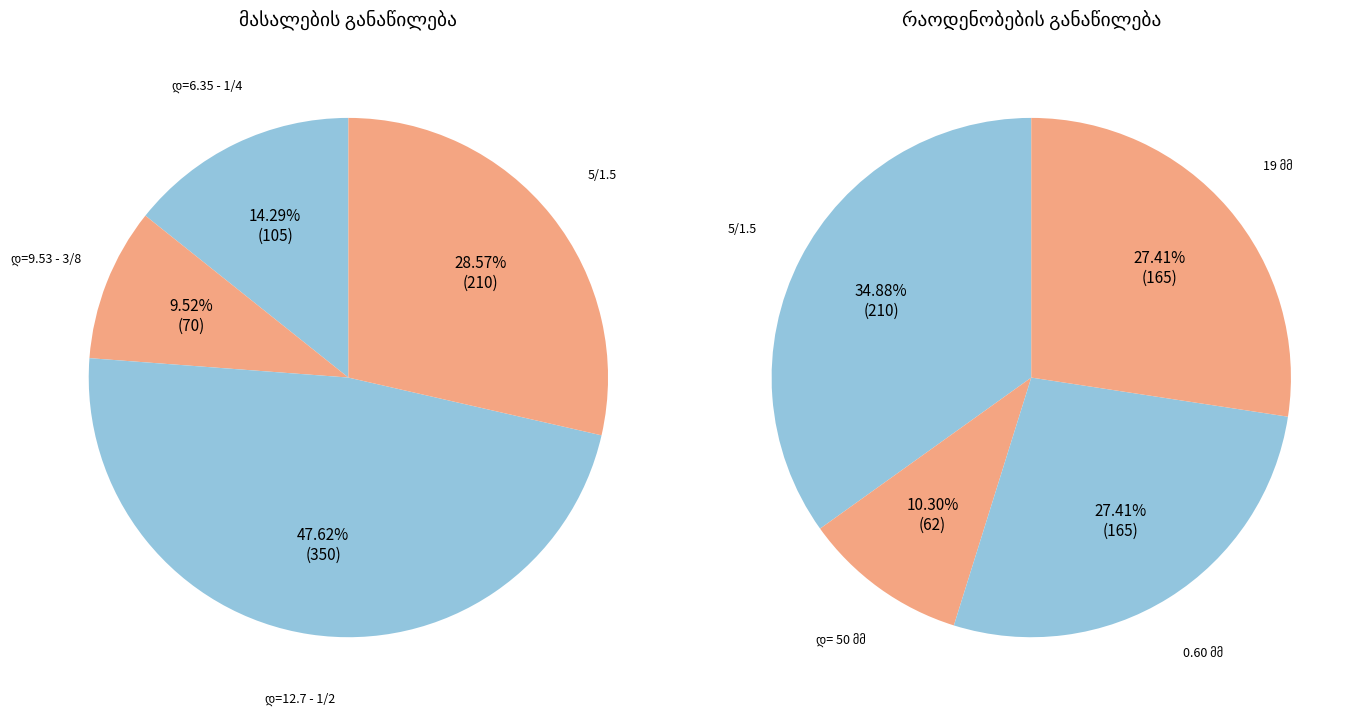

What is the smallest slice in the pie chart?

დ= 50 მმ